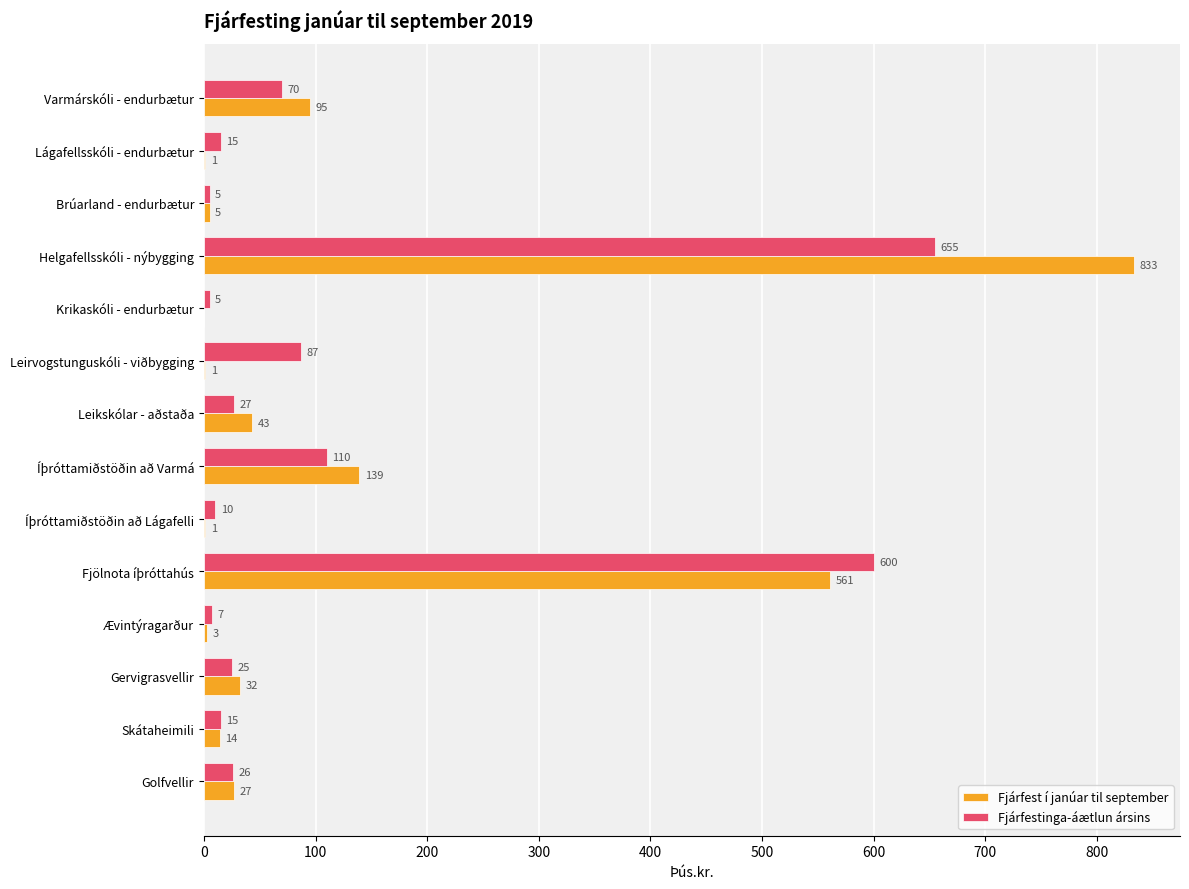

The value of Fjárfestinga-áætlun ársins at Varmárskóli - endurbætur is 70. True or false?

True